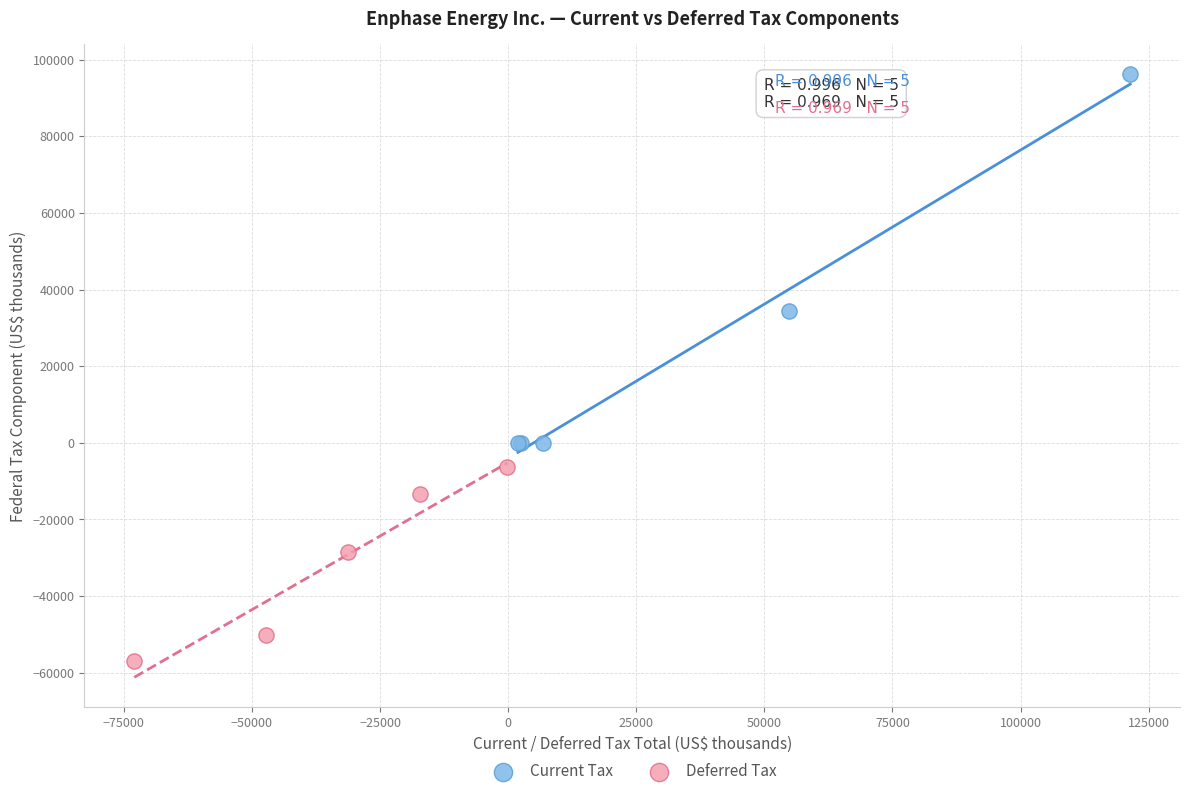

What are all the series names shown in the legend?

Current Tax, Deferred Tax